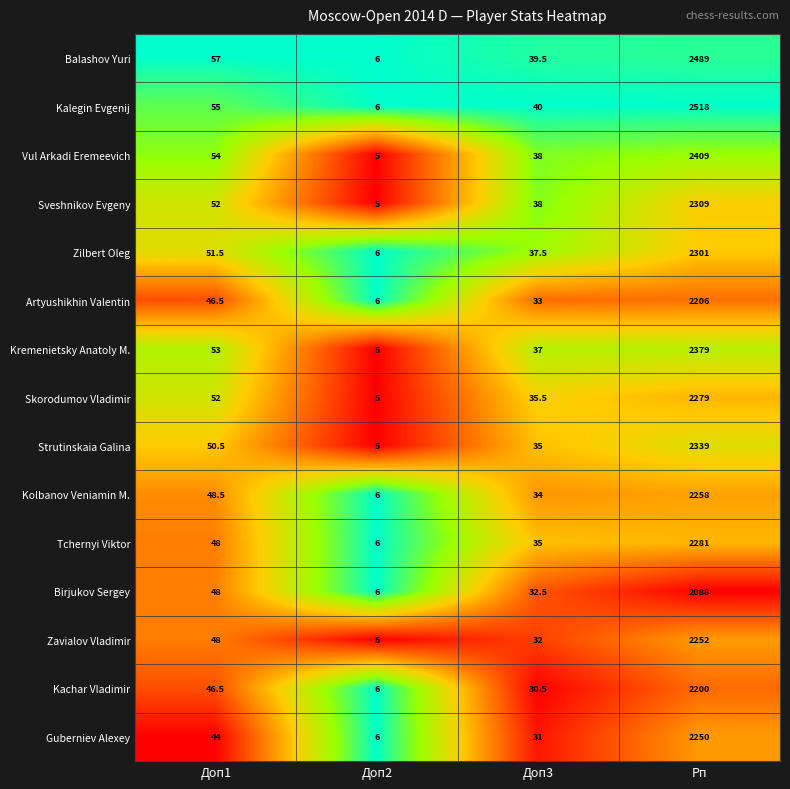

Between Доп1 and Доп2, which series saw the biggest shift?

Balashov Yuri